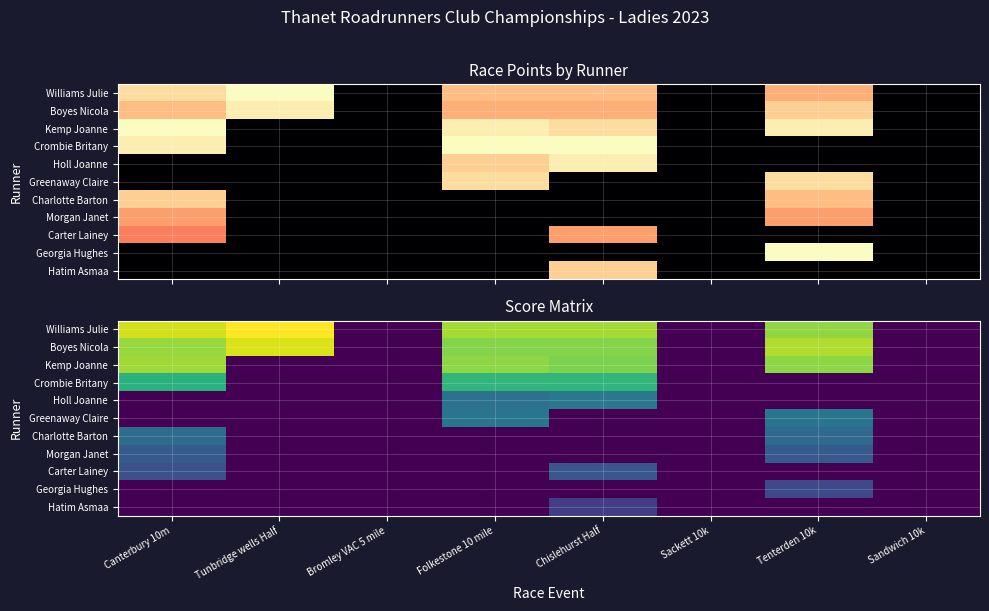

The Charlotte Barton series shows 0.1 at Chislehurst Half. True or false?

False